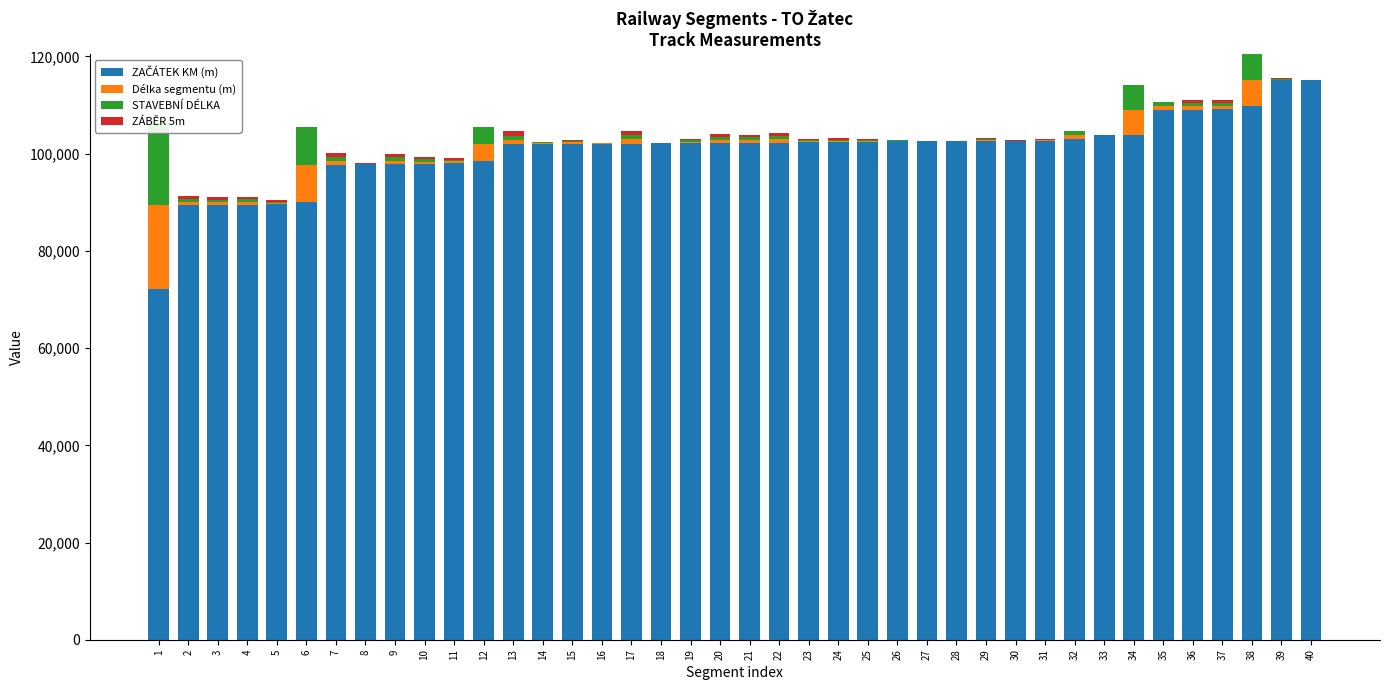

Reading left to right, what are all the values shown in this chart?

ZAČÁTEK KM (m): 1=72170.0	2=89394.0	3=89427.0	4=89467.0	5=89680.0	6=90060.0	7=97764.0	8=97800.0	9=97797.0	10=97854.0	11=98081.0	12=98564.0	13=101978.0	14=102012.0	15=102058.0	16=102076.0	17=102078.0	18=102102.0	19=102195.0	20=102195.0	21=102239.0	22=102280.0	23=102339.0	24=102375.0	25=102490.0	26=102562.0	27=102572.0	28=102582.0	29=102628.0	30=102701.0	31=102707.0	32=102971.0	33=103840.0	34=103882.0	35=109053.0	36=109086.0	37=109132.0	38=109827.0	39=115129.0	40=115162.0
Délka segmentu (m): 1=17224.0	2=666.0	3=567.0	4=560.0	5=232.0	6=7704.0	7=800.0	8=64.0	9=734.0	10=483.0	11=343.0	12=3414.0	13=874.0	14=156.0	15=263.0	16=54.0	17=893.0	18=28.0	19=305.0	20=601.0	21=569.0	22=649.0	23=250.0	24=257.0	25=198.0	26=80.0	27=11.0	28=40.0	29=208.0	30=6.0	31=103.0	32=869.0	33=42.0	34=5171.0	35=774.0	36=638.0	37=653.0	38=5347.0	39=122.0	40=15.0
STAVEBNÍ DÉLKA: 1=17224.0	2=666.0	3=567.0	4=560.0	5=232.0	6=7704.0	7=800.0	8=64.0	9=734.0	10=483.0	11=343.0	12=3414.0	13=874.0	14=156.0	15=263.0	16=54.0	17=893.0	18=28.0	19=305.0	20=601.0	21=569.0	22=649.0	23=250.0	24=257.0	25=198.0	26=80.0	27=11.0	28=40.0	29=208.0	30=6.0	31=103.0	32=869.0	33=42.0	34=5171.0	35=774.0	36=638.0	37=653.0	38=5347.0	39=122.0	40=15.0
ZÁBĚR 5m: 1=0.0	2=666.0	3=567.0	4=560.0	5=232.0	6=0.0	7=800.0	8=64.0	9=734.0	10=483.0	11=343.0	12=0.0	13=874.0	14=156.0	15=263.0	16=54.0	17=893.0	18=28.0	19=305.0	20=601.0	21=569.0	22=649.0	23=250.0	24=257.0	25=198.0	26=80.0	27=11.0	28=40.0	29=208.0	30=6.0	31=103.0	32=0.0	33=0.0	34=0.0	35=0.0	36=638.0	37=653.0	38=0.0	39=122.0	40=15.0